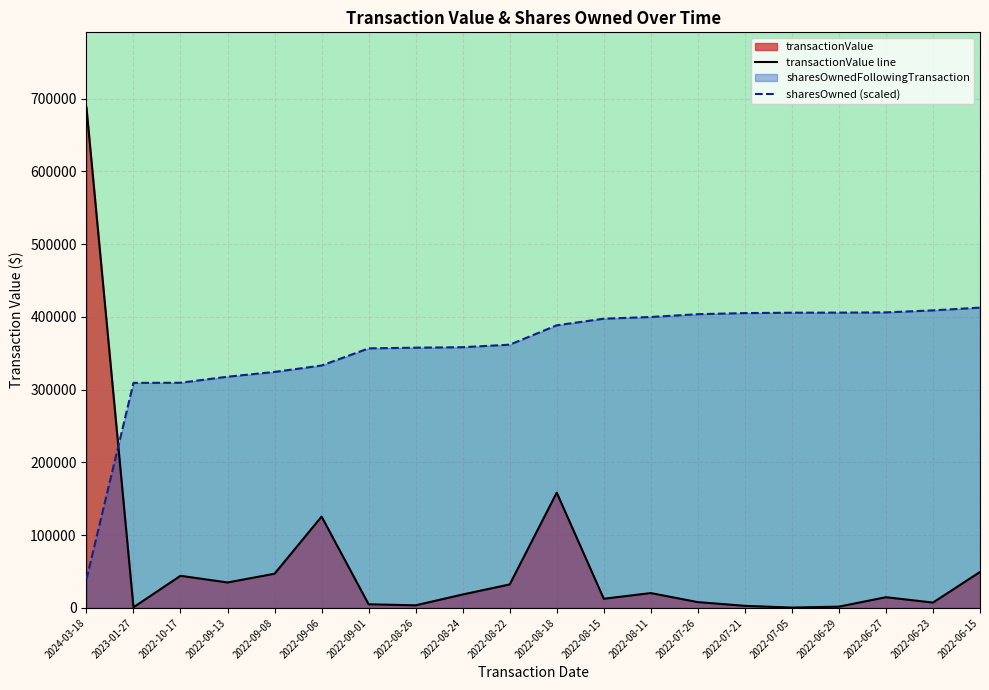

At 2022-08-11, list the series in order from largest to smallest.

sharesOwned (scaled), transactionValue line